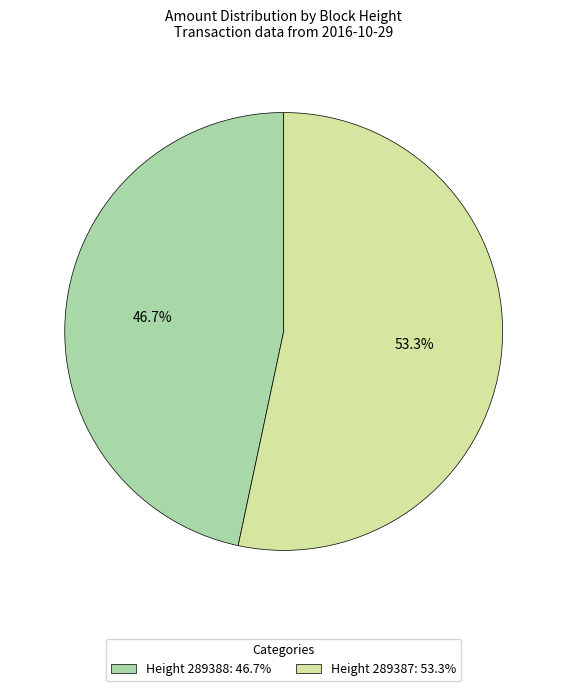

Which has a higher value, Height 289387: 53.3% or Height 289388: 46.7%?

Height 289387: 53.3%